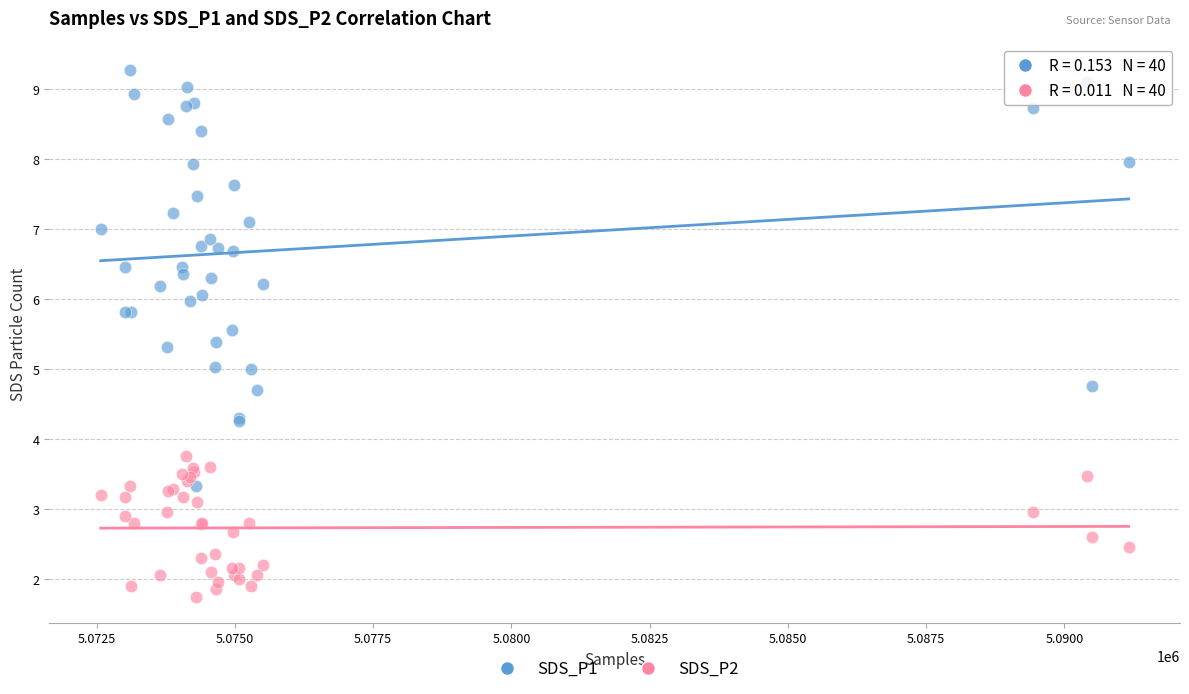

Which series has the widest spread of Y values?

SDS_P1